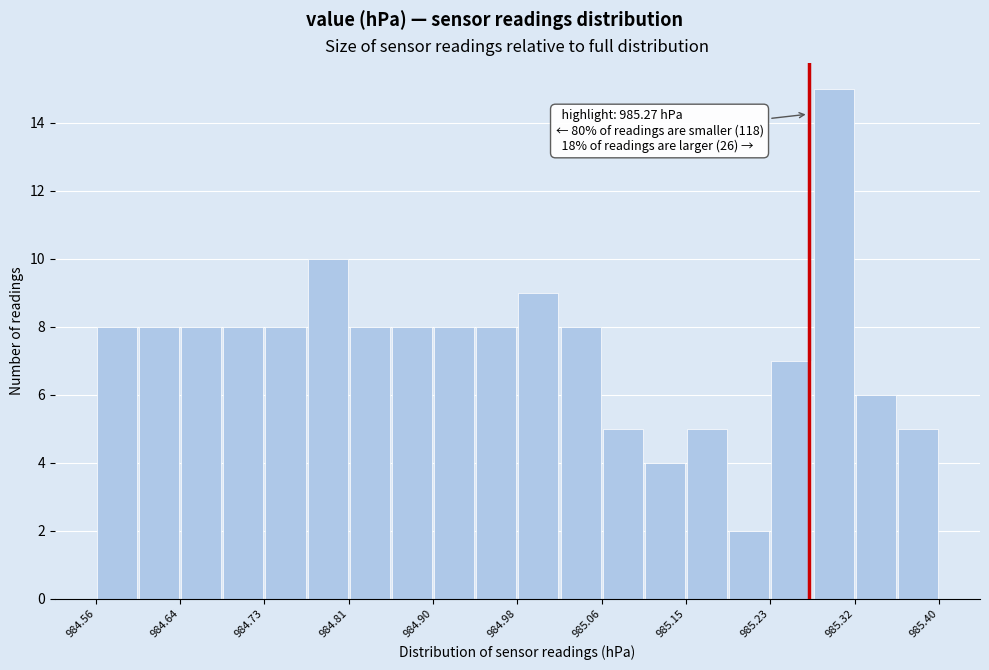

Which range on the x-axis has the tallest bar?

985.274 to 985.316